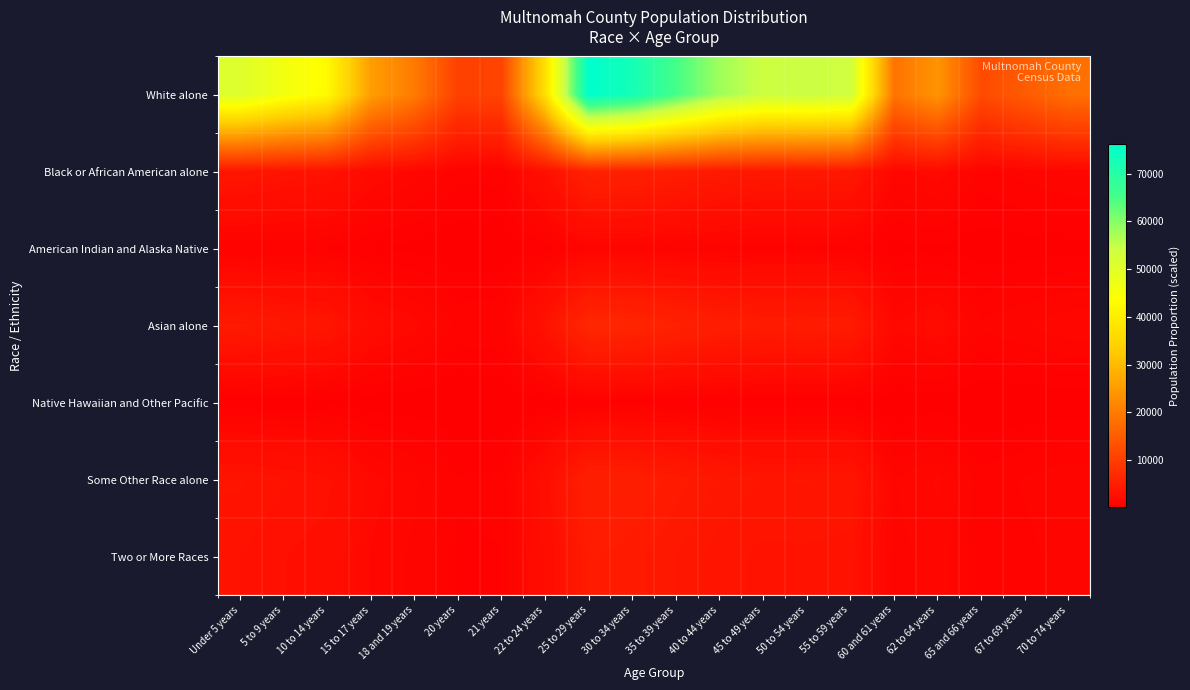

Which has a higher value, 15 to 17 years or 30 to 34 years?

30 to 34 years